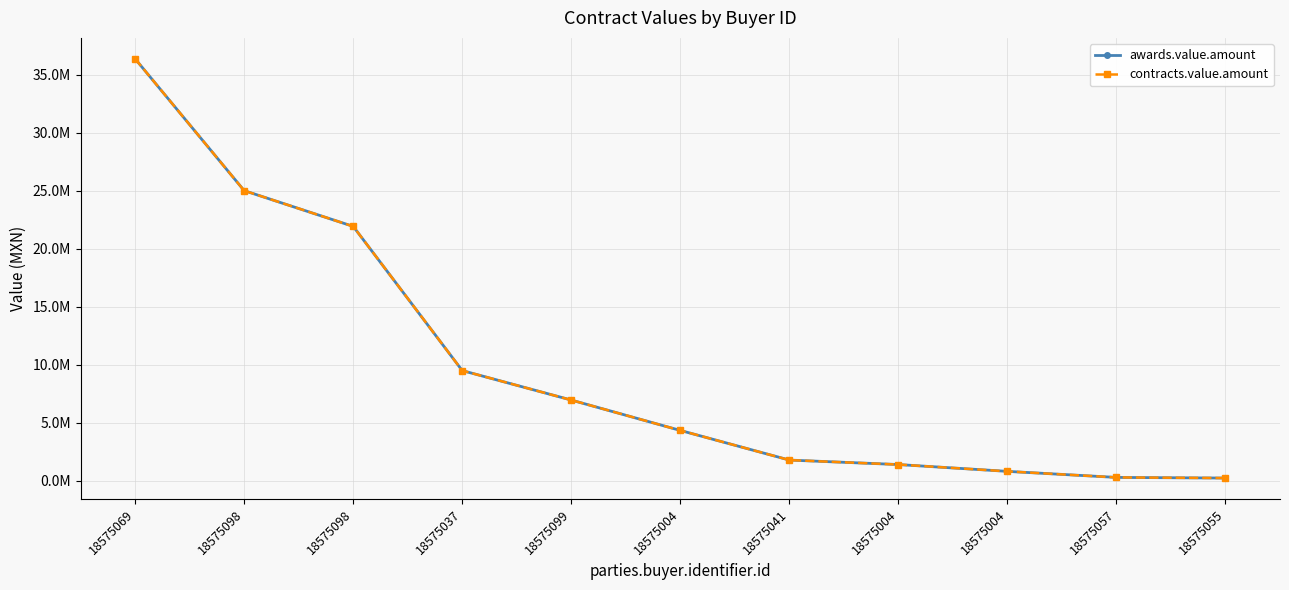

At which label does contracts.value.amount reach its minimum?

18575055